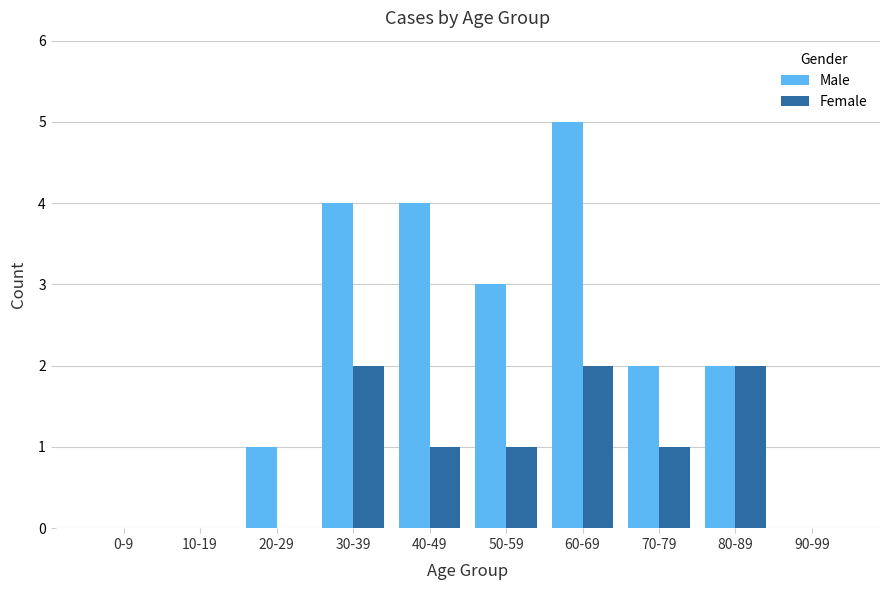

At which category is the sum across all series the highest?

60-69